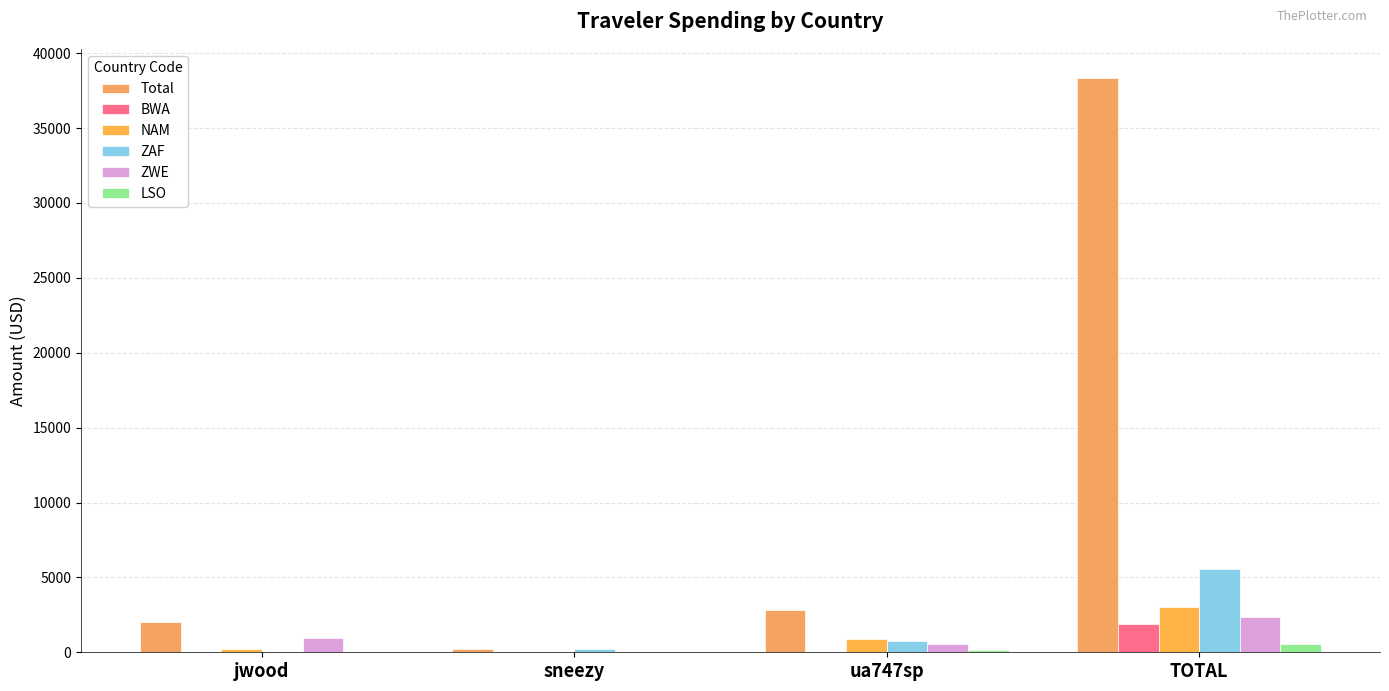

Which series has the largest total across all categories?

Total